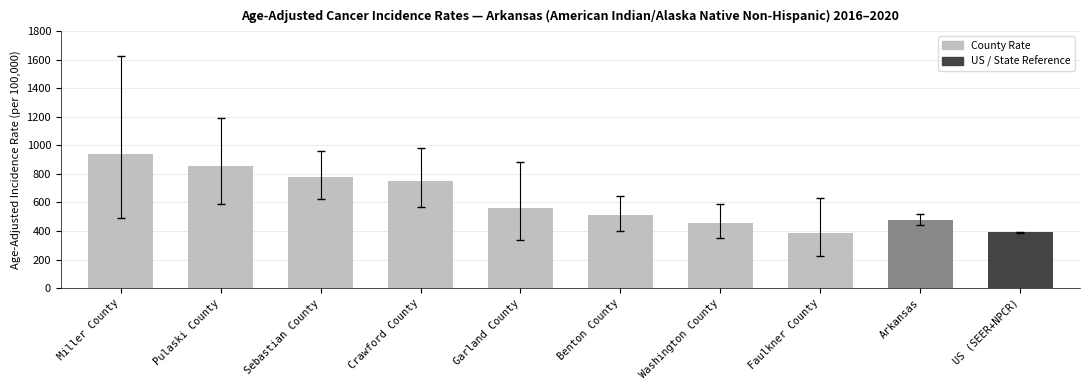

Which category has the highest value across all series?

Miller County